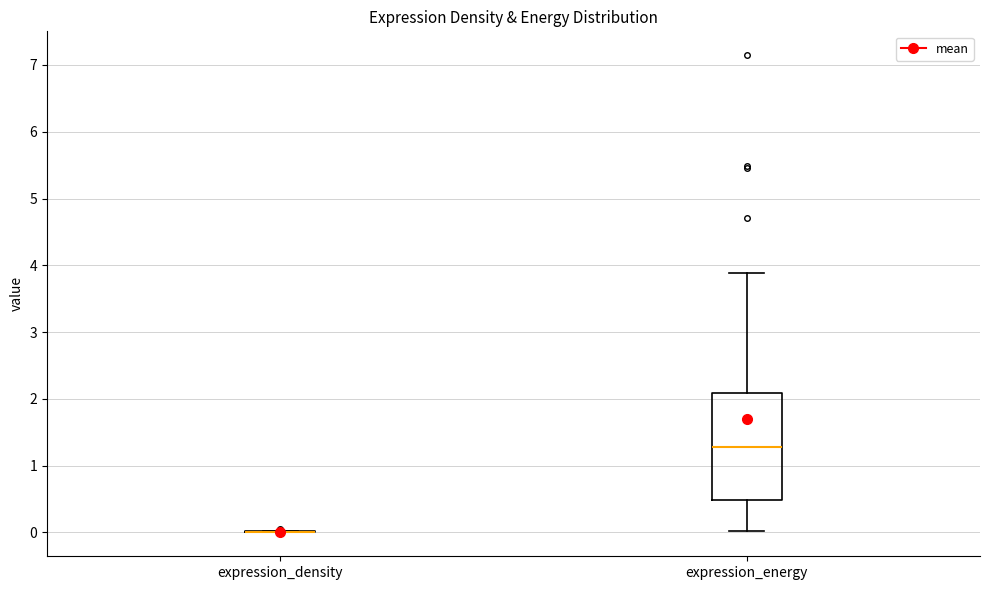

Reading left to right, transcribe this box plot: for each box, give where its median line is, the range the box spans, and where its two whiskers end, as read against the y-axis. The values are not printed on the chart, so give them approximately, as read against the axis.

expression_density: box collapsed to a line at 0.0, whiskers 0.0 to 0.0
expression_energy: median 1.3, box 0.5 to 2.1, whiskers 0.0 to 3.9